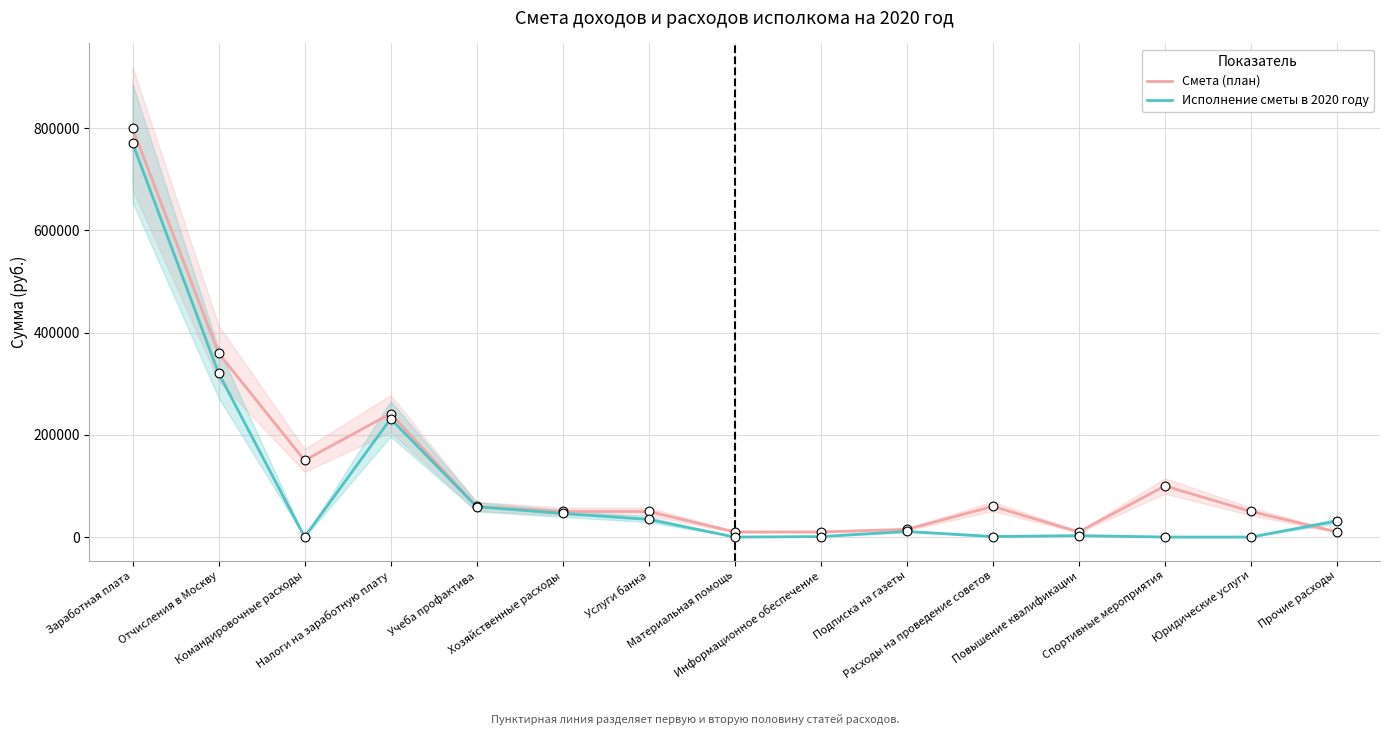

At which category is the sum across all series the highest?

Заработная плата